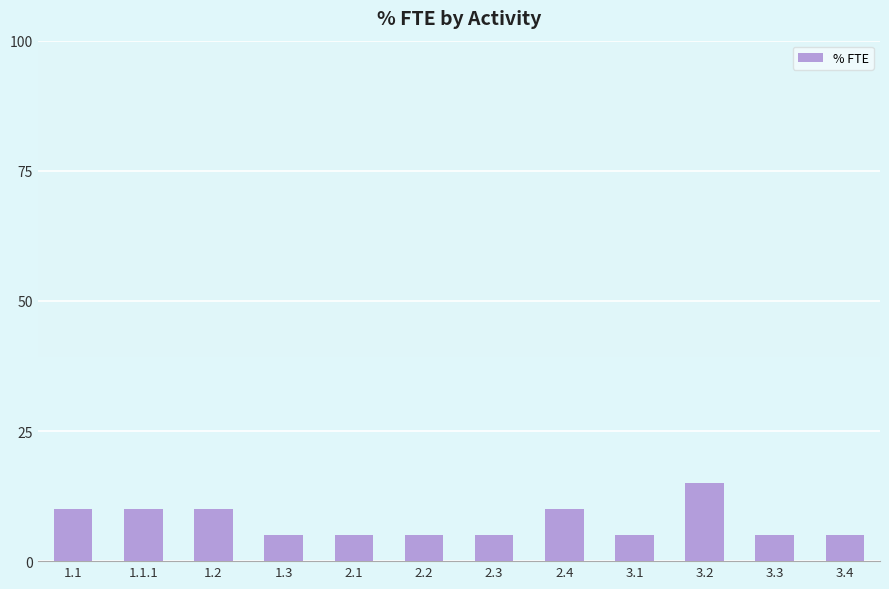

What is the label of the 6th bar from the right?

2.3